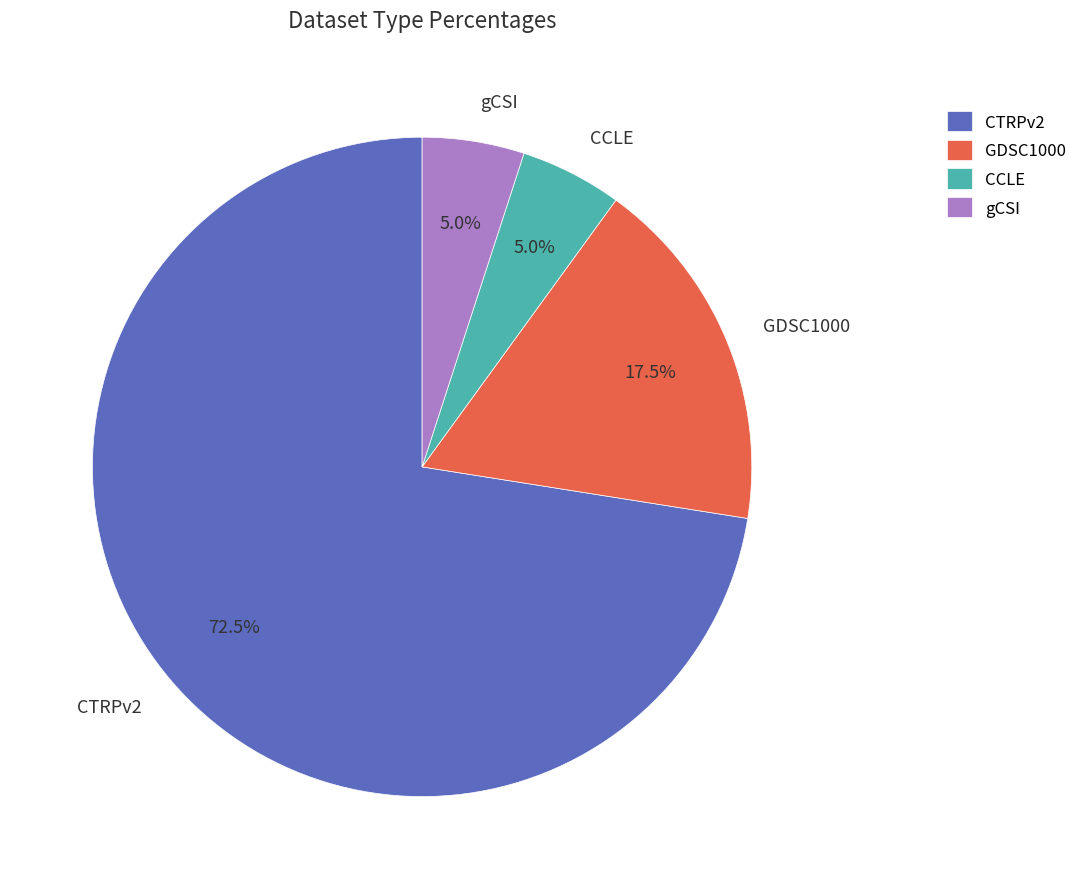

Which slice is the largest?

CTRPv2